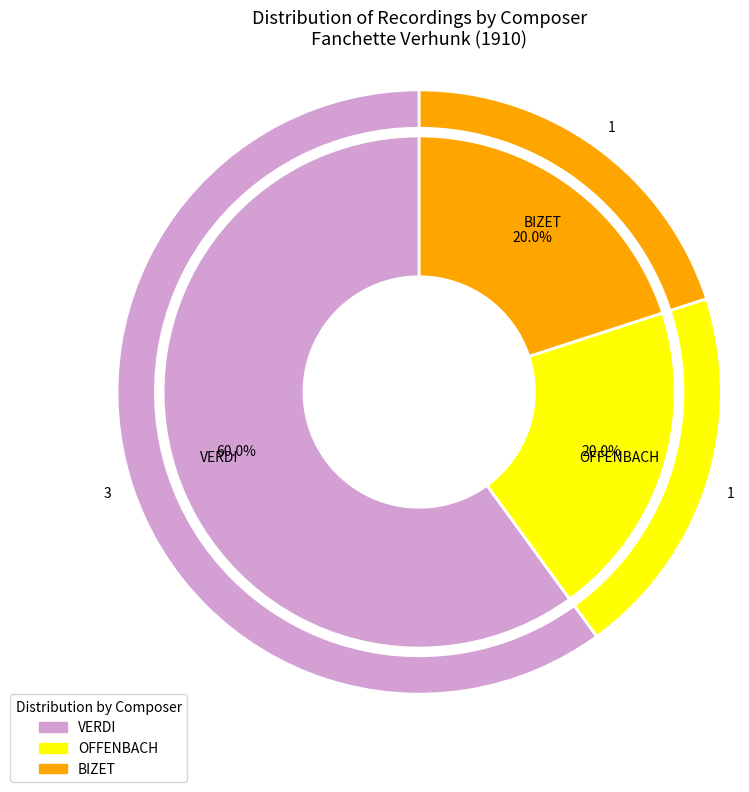

Approximately how many times larger is the value at VERDI compared to BIZET?

3.0